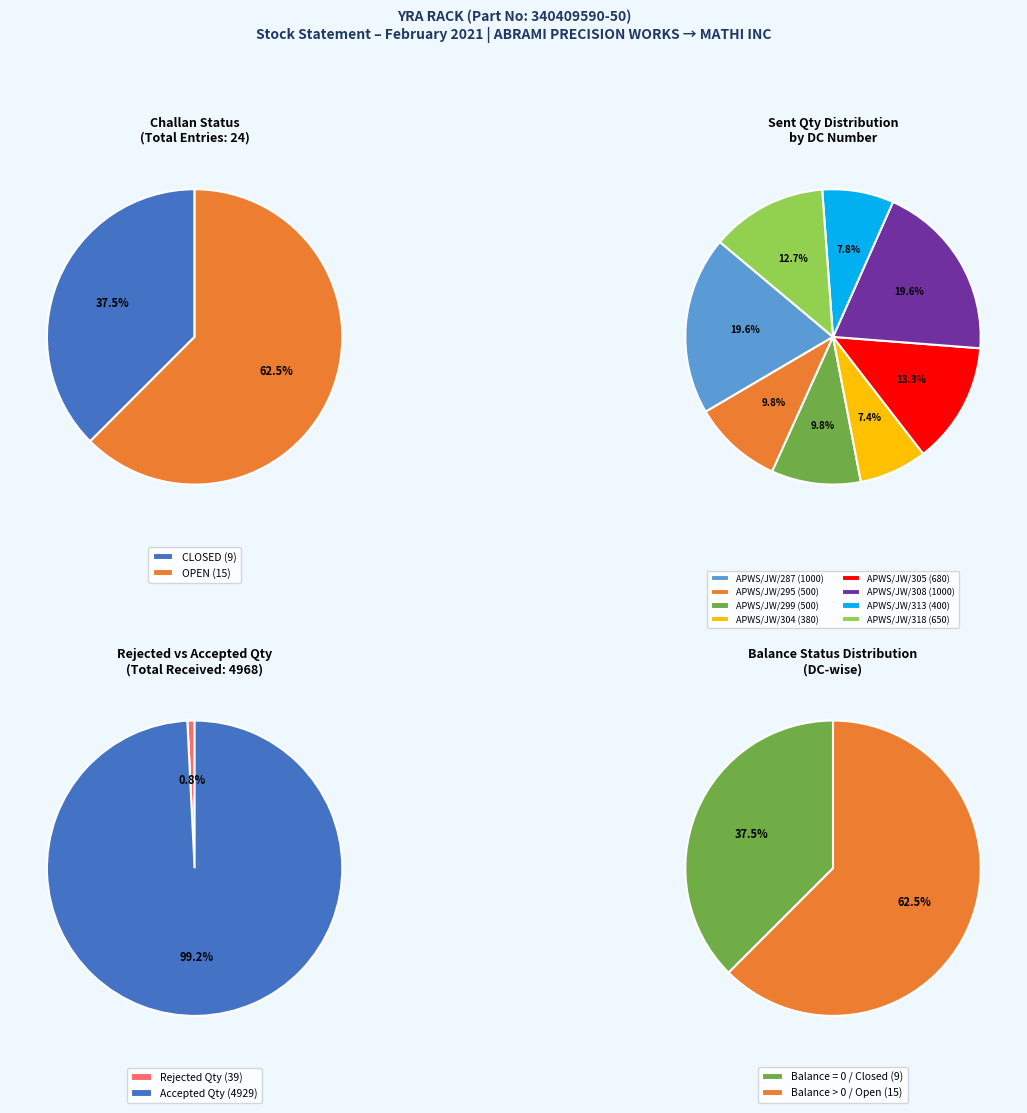

To the nearest percent, what percentage of the pie is OPEN?

62%